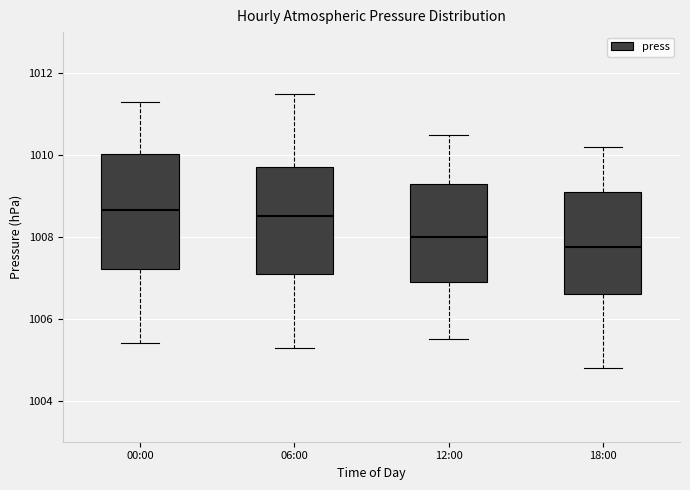

Where does the upper whisker of the box for 18:00 end on the y-axis? The values are not printed on the chart, so give them approximately, as read against the axis.

1010.2